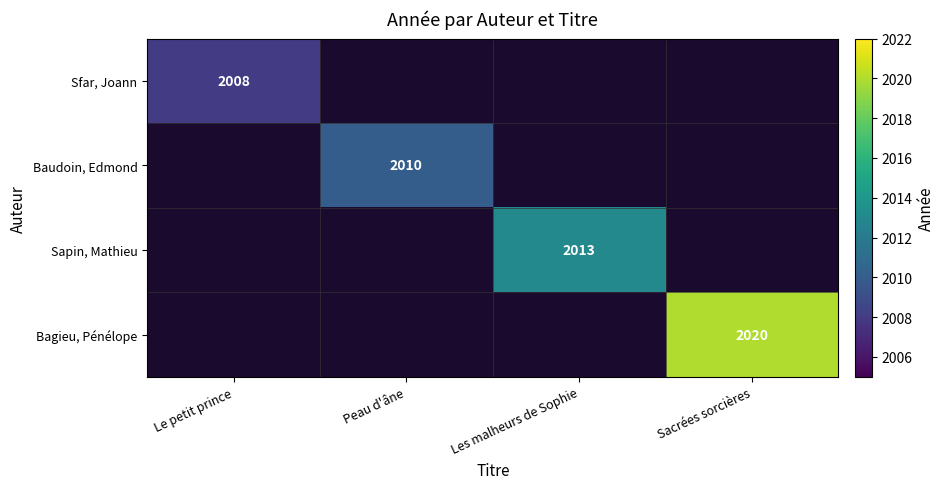

At which category does the chart reach its minimum across all series?

Le petit prince